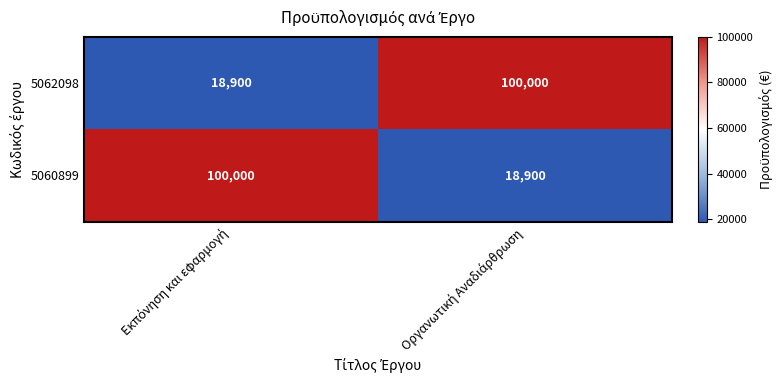

Count the number of data series in this chart.

2